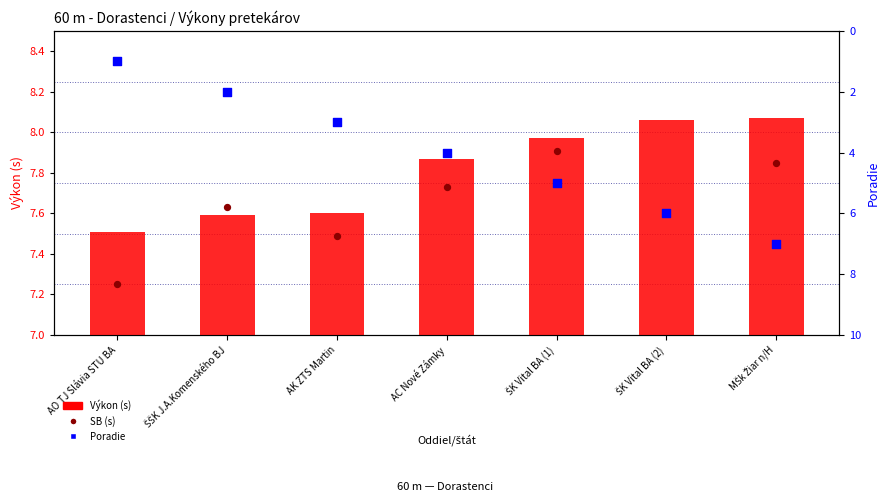

What is the change in value from ŠŠK J.A.Komenského BJ to AK ZTS Martin?

+1